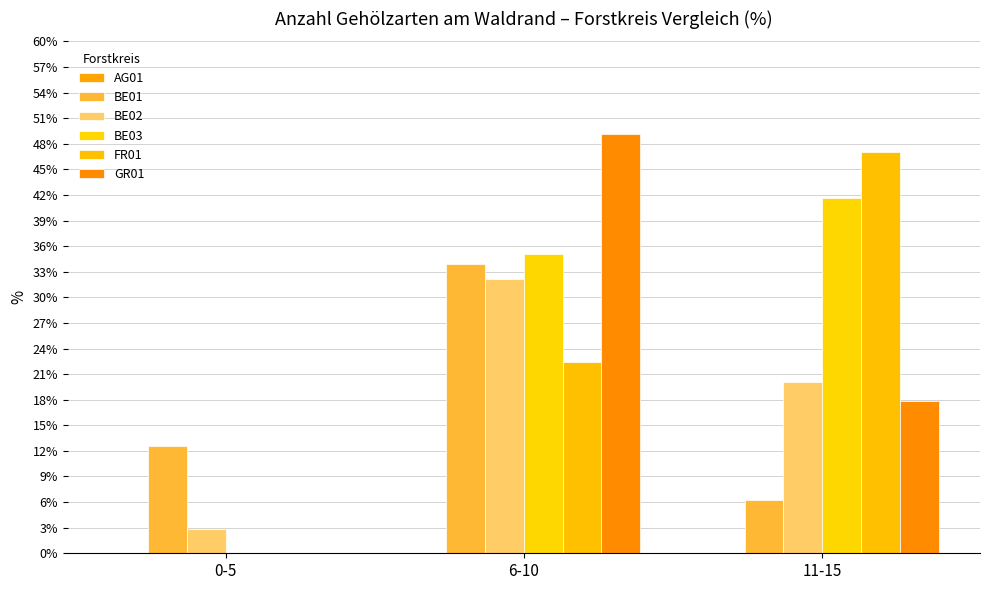

What is the label of the 3rd bar from the right?

0-5